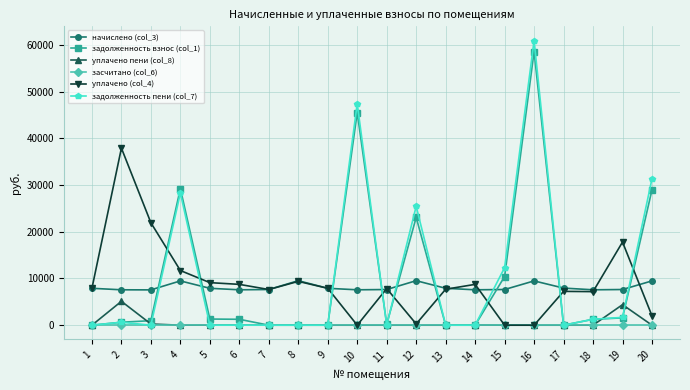

What are all the series names shown in the legend?

начислено (col_3), задолженность взнос (col_1), уплачено пени (col_8), засчитано (col_6), уплачено (col_4), задолженность пени (col_7)